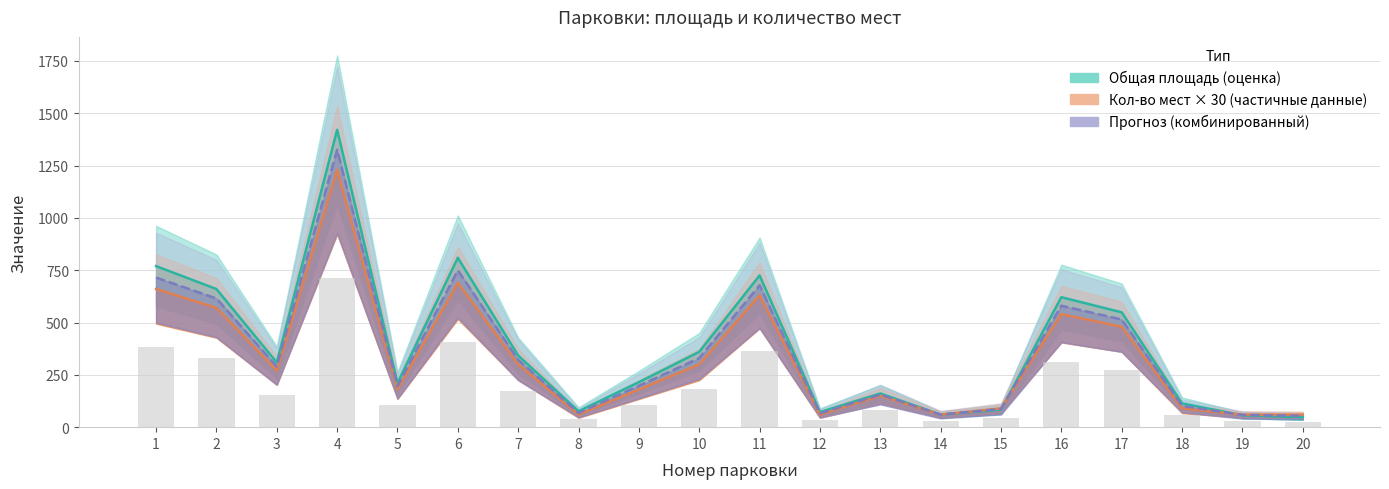

What is the value of the Общая площадь bar at the 10th from the left?

360.0